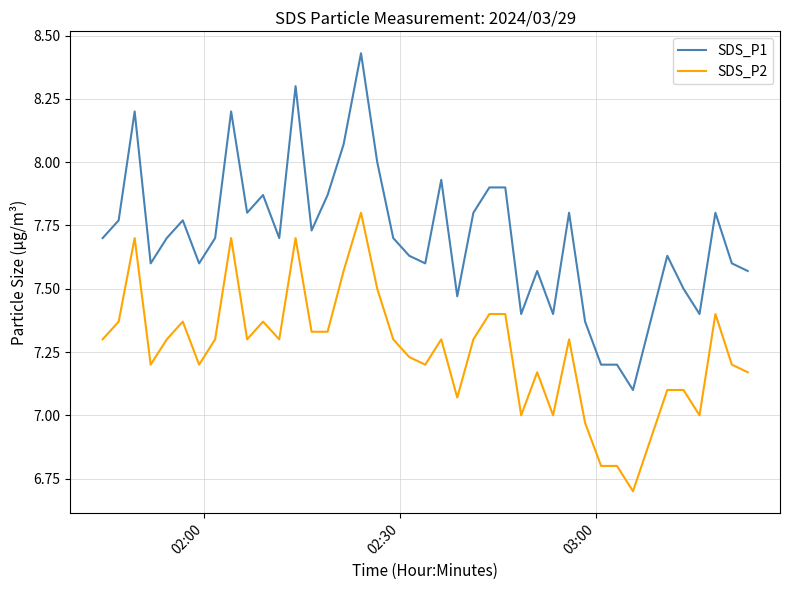

Which series has the largest range (max minus min)?

SDS_P1